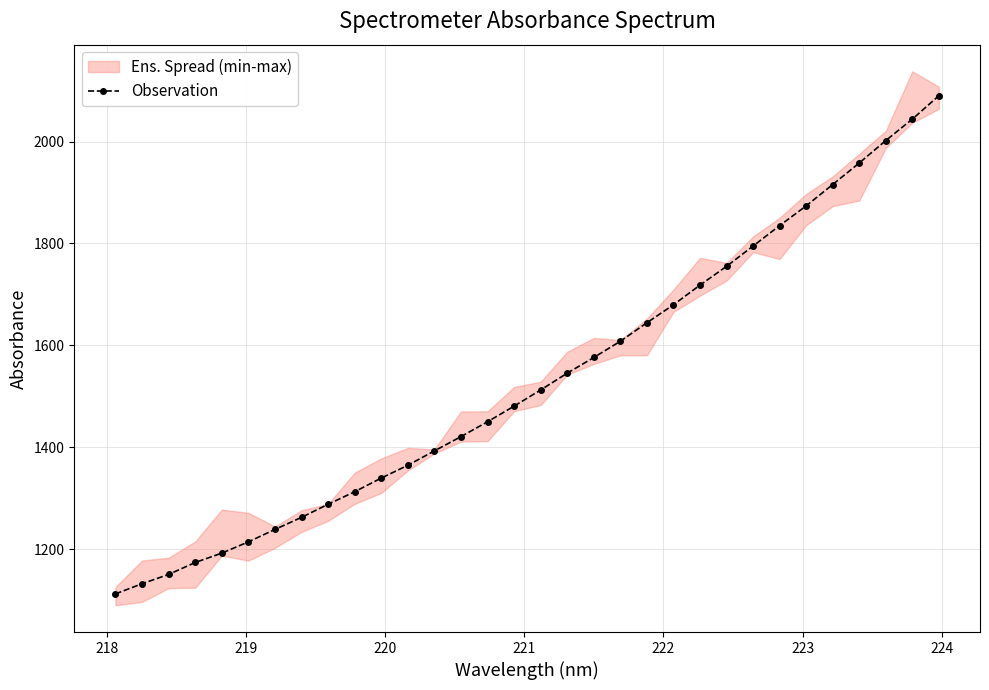

What is the value of the Observation point at the 1st from the left?

1111.9